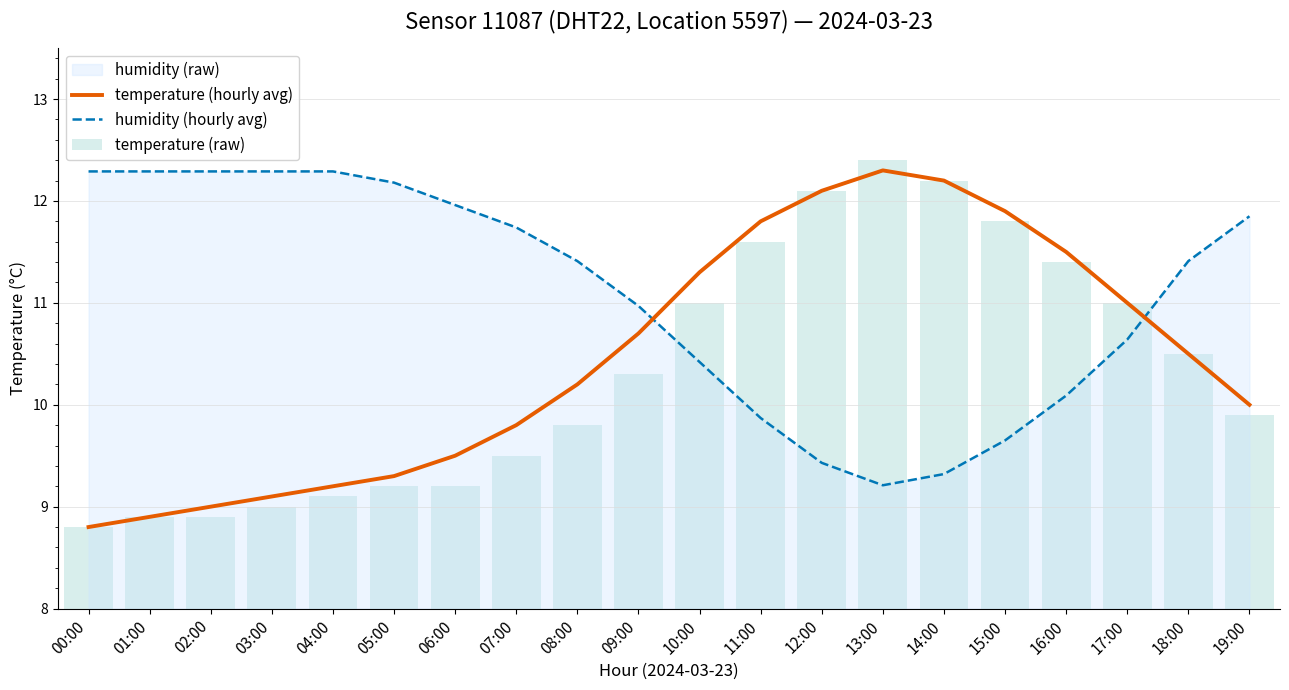

The temperature (hourly avg) series shows 9.3 at 05:00. True or false?

True